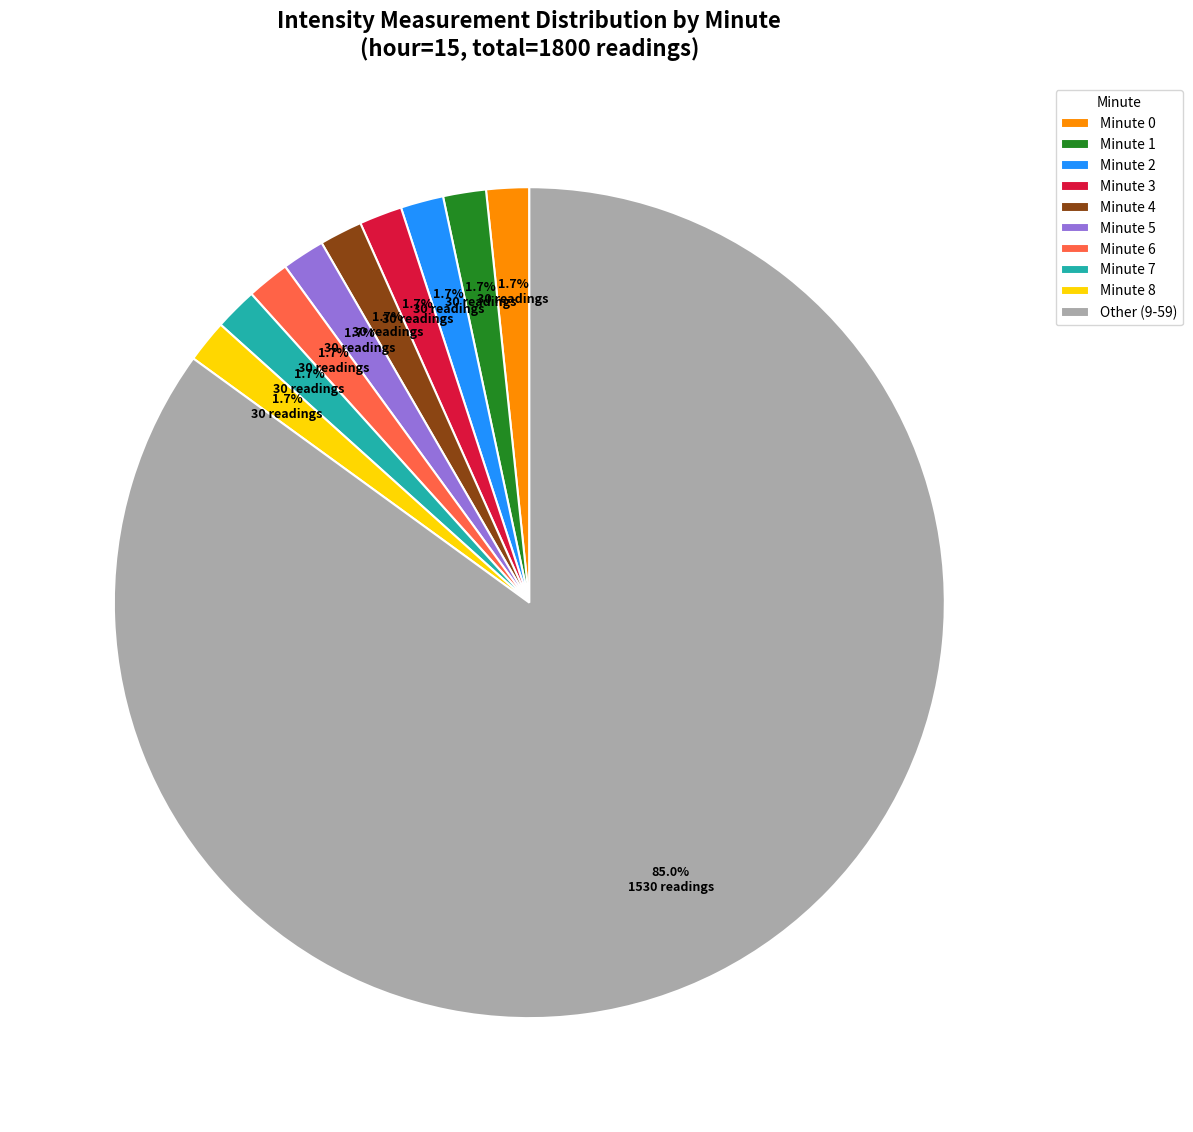

Approximately how many times larger is the value at Minute 5 compared to Minute 6?

1.0